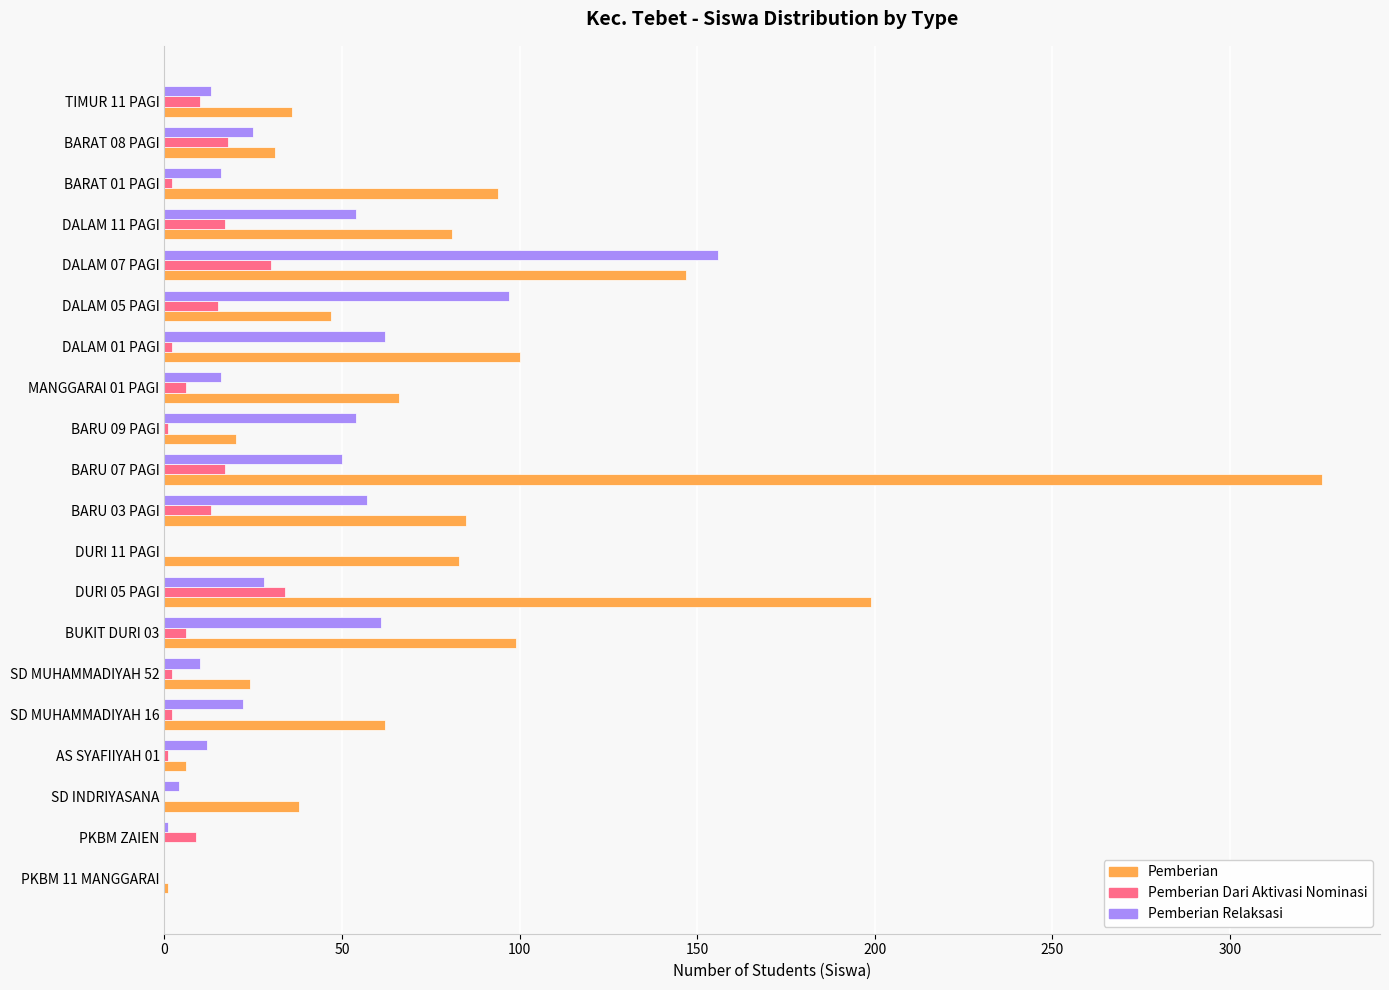

Which series has the largest total across all categories?

Pemberian